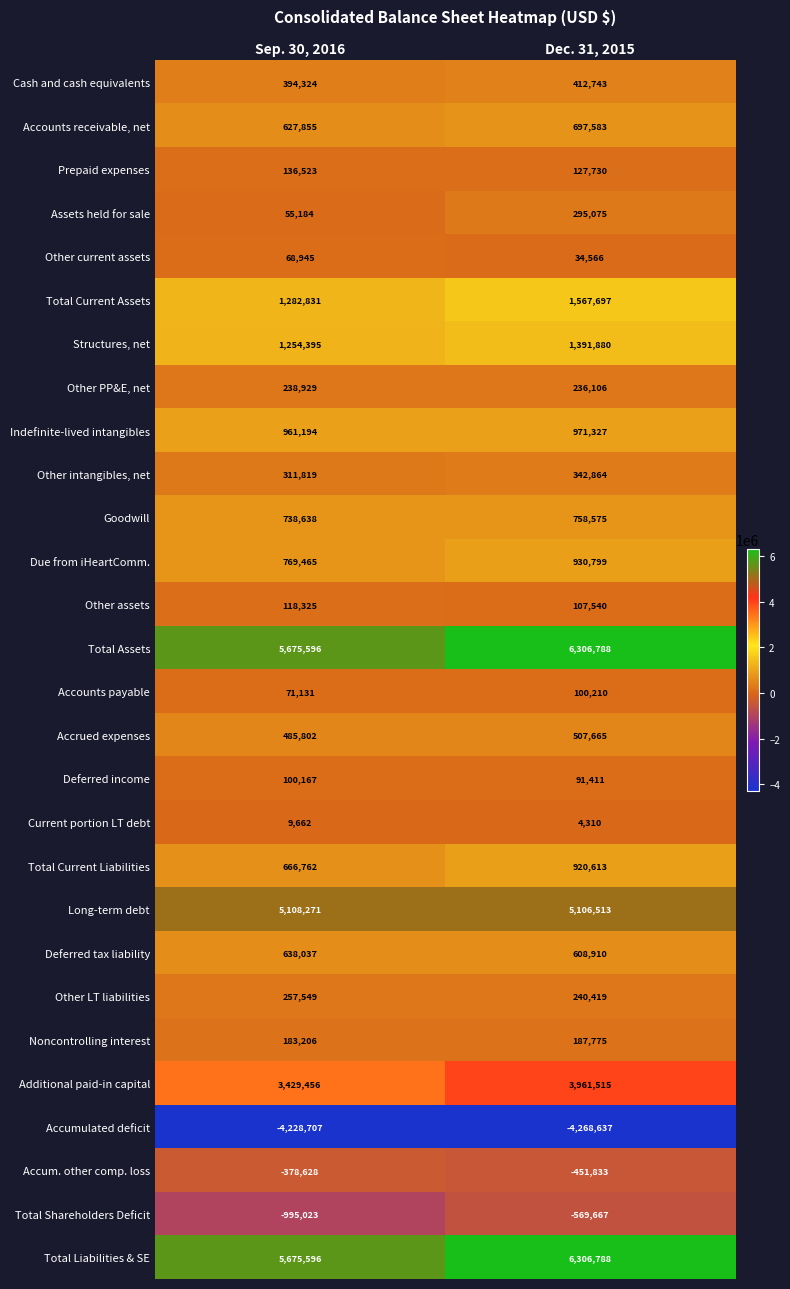

What is the minimum value shown in the chart?

-4268637